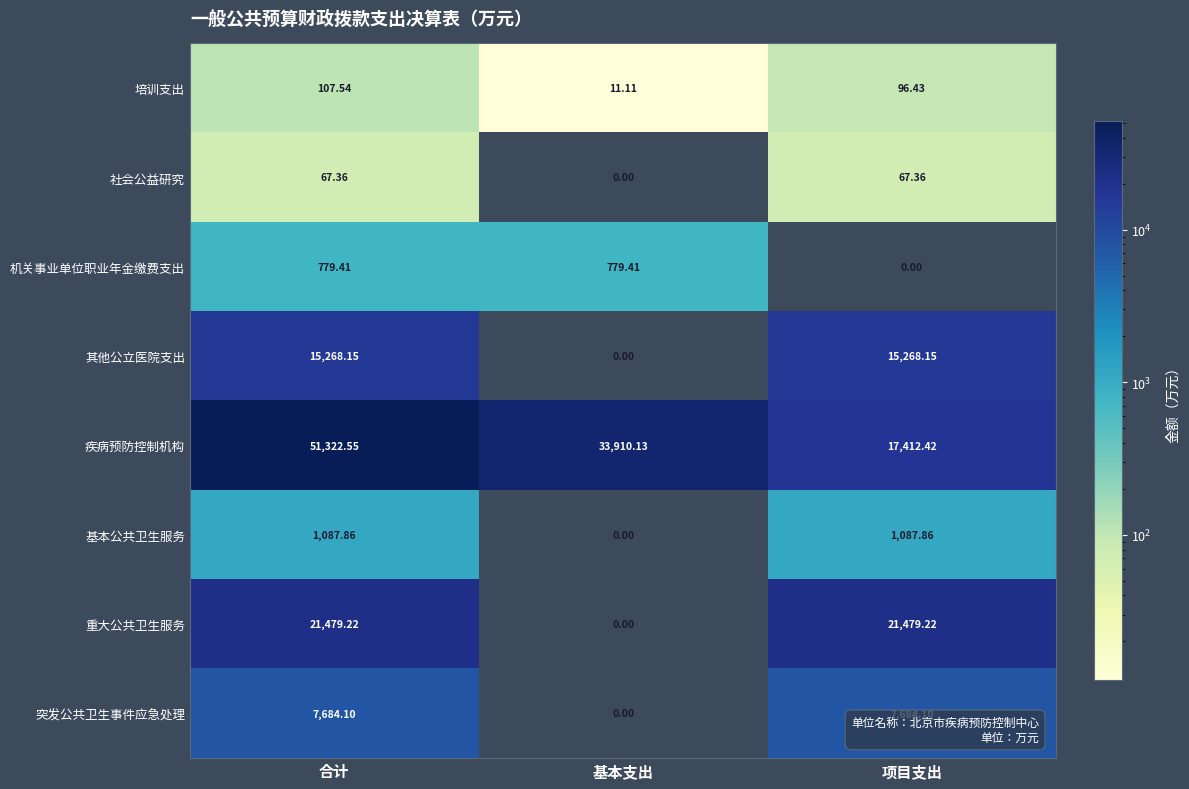

Rank the series by their maximum value, from lowest to highest.

社会公益研究, 培训支出, 机关事业单位职业年金缴费支出, 基本公共卫生服务, 突发公共卫生事件应急处理, 其他公立医院支出, 重大公共卫生服务, 疾病预防控制机构